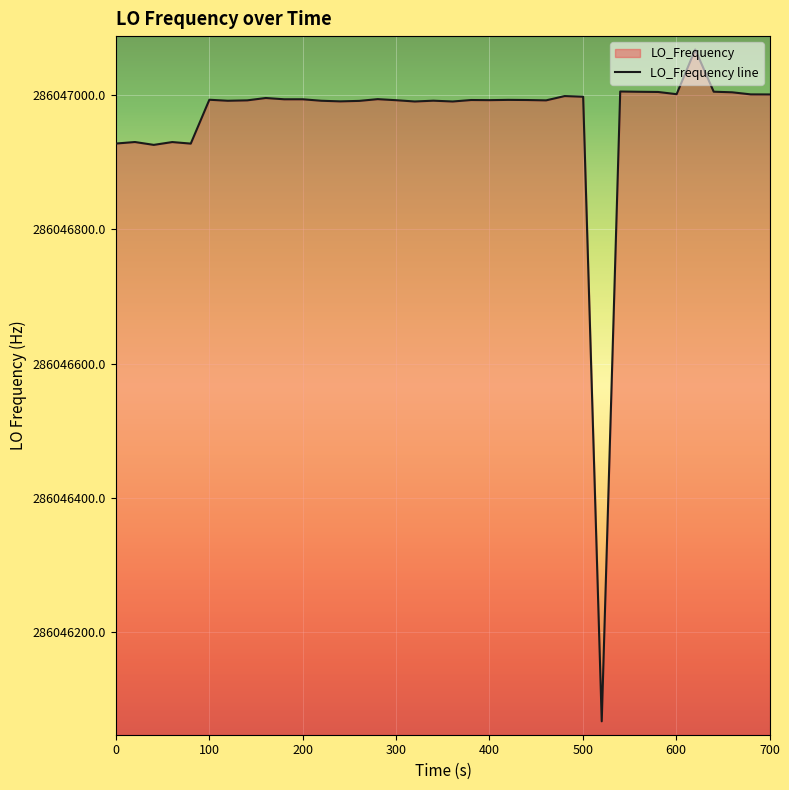

What is the difference between the maximum and minimum values?

1001.8